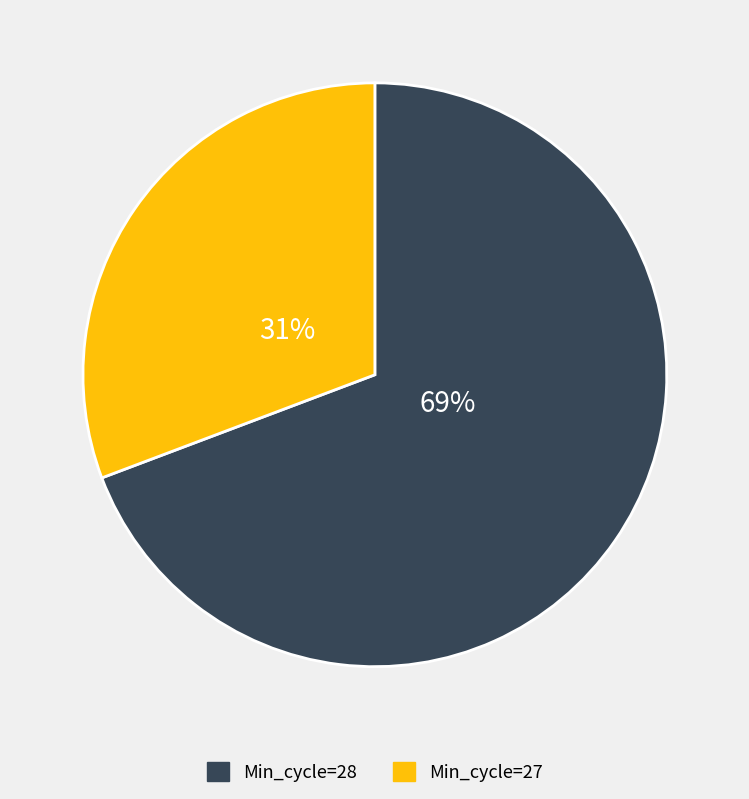

To the nearest percent, what is the average slice percentage?

50%